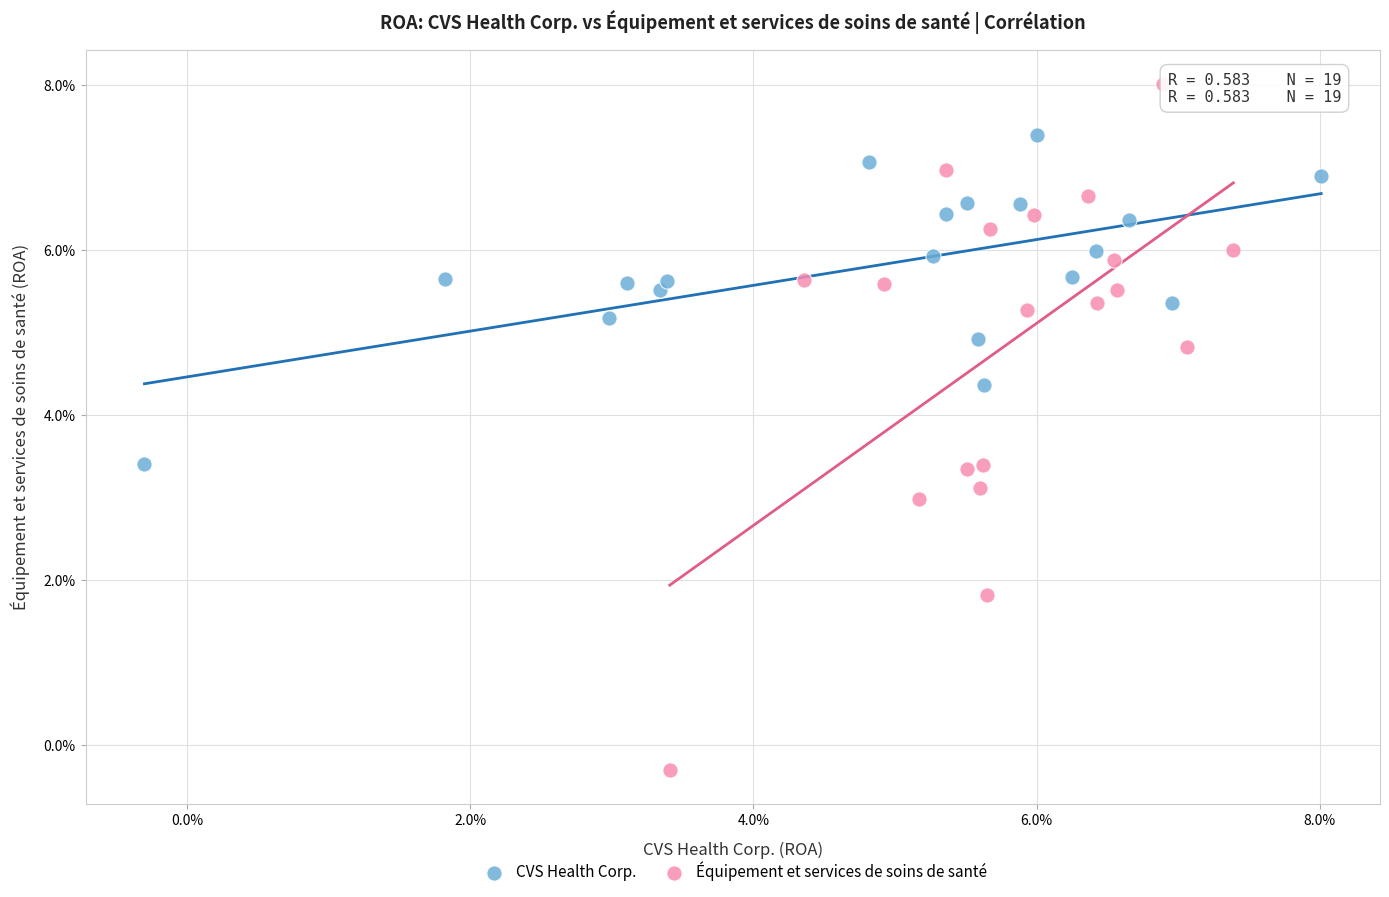

What are all the series names shown in the legend?

CVS Health Corp., Équipement et services de soins de santé